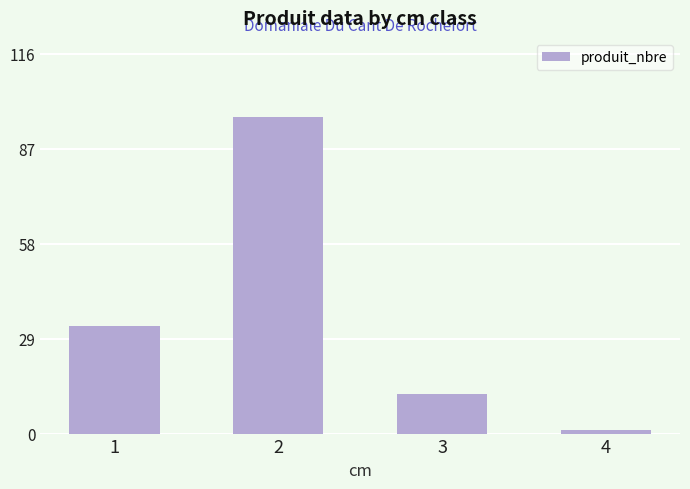

List the labels in order of value, smallest first.

4, 3, 1, 2